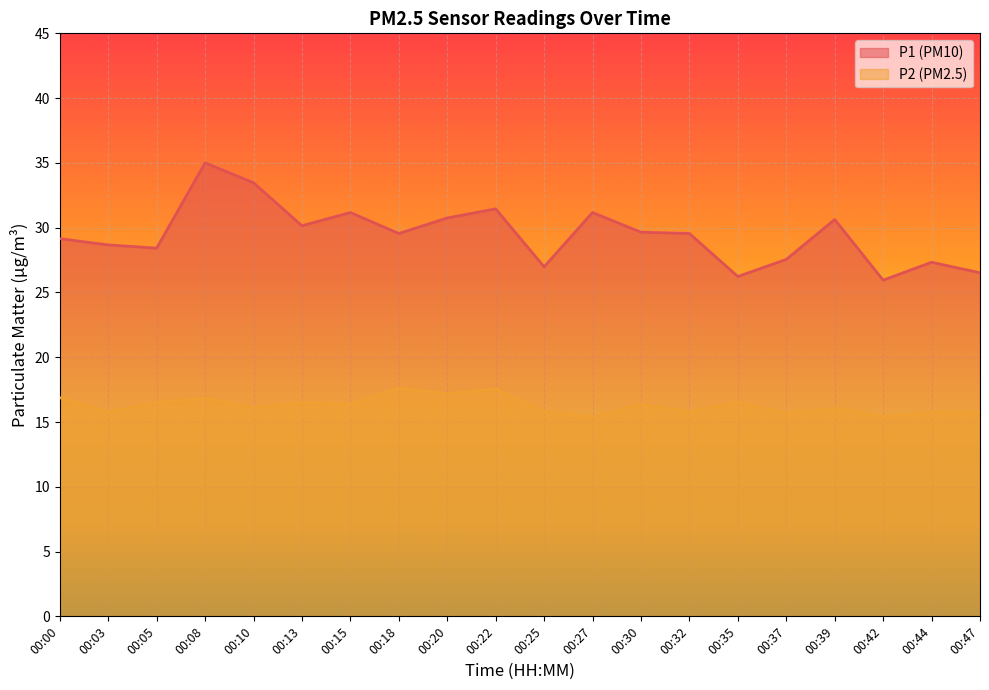

What is the value of the P2 point at the 4th from the left?

16.9